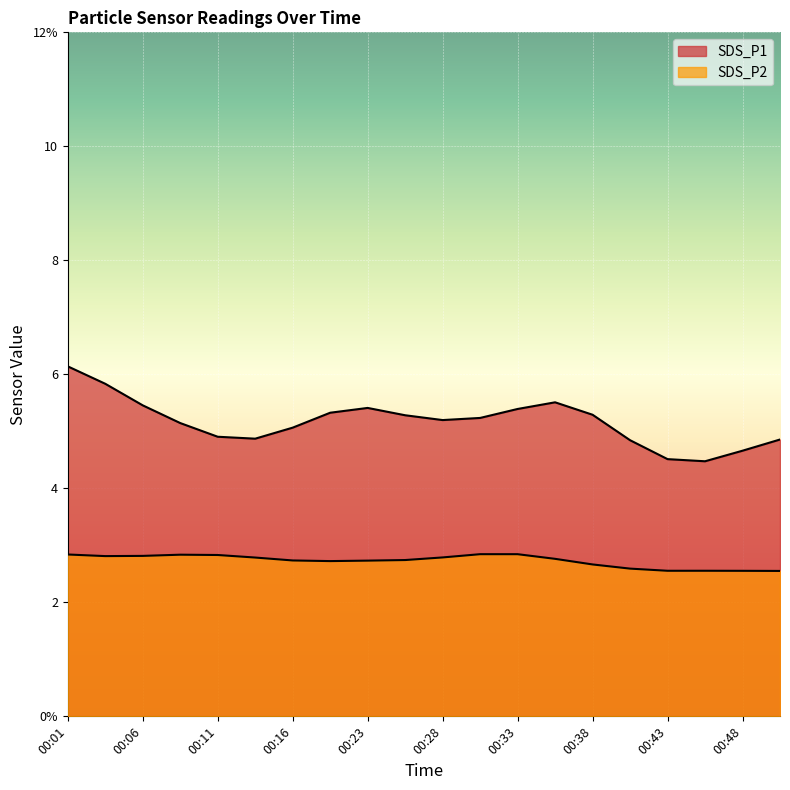

True or false: SDS_P1 and SDS_P2 cross at least once.

False